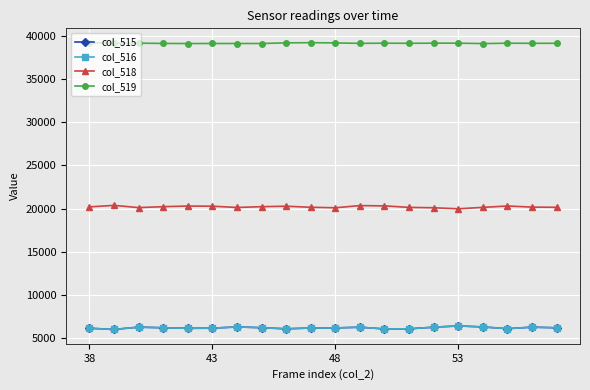

What is the value of the col_516 point at the 14th from the left?

6089